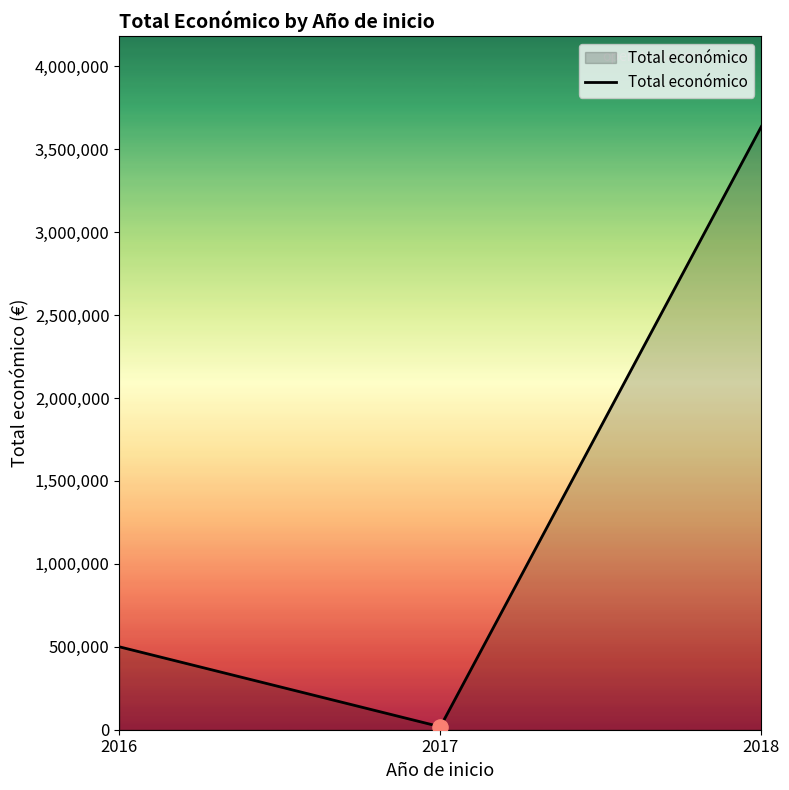

What is the ratio of the value at 2016 to the value at 2018?

0.1